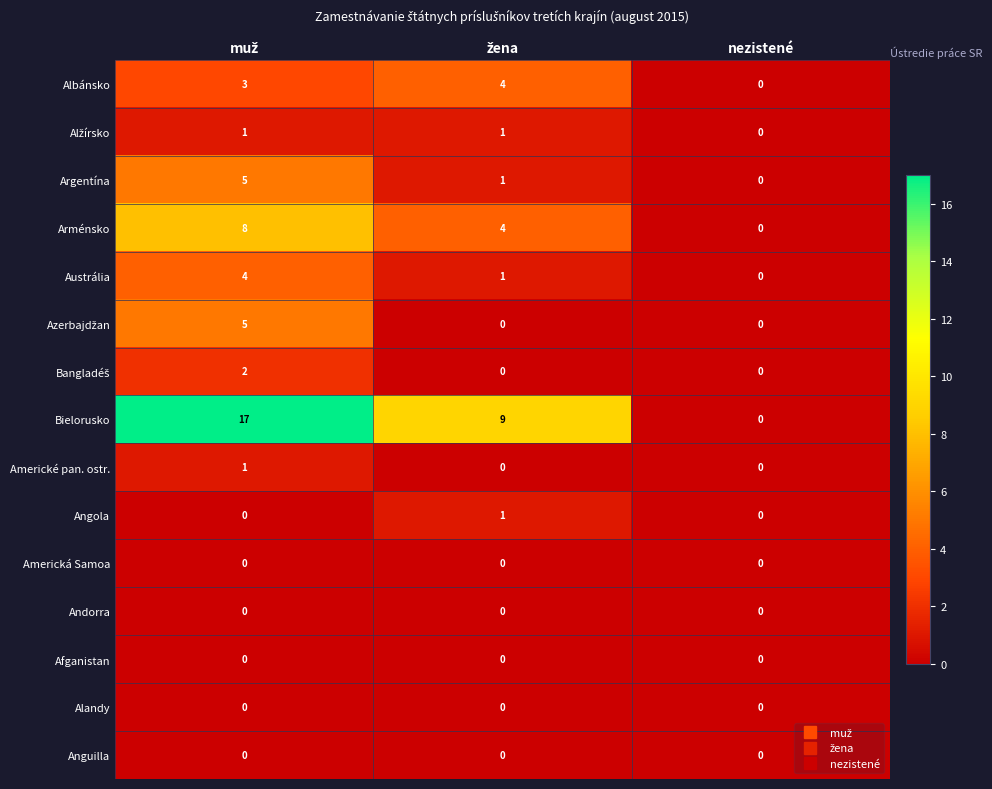

True or false: Argentína has a value of -3 at nezistené.

False